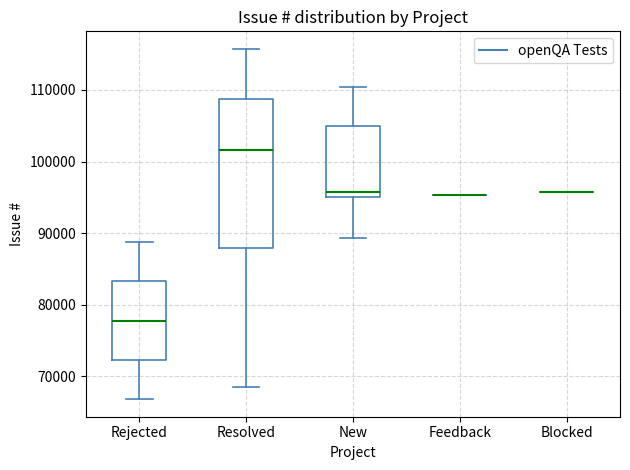

Reading left to right, transcribe this box plot: for each box, give where its median line is, the range the box spans, and where its two whiskers end, as read against the y-axis. The values are not printed on the chart, so give them approximately, as read against the axis.

Rejected: median 78000, box 72000 to 83000, whiskers 67000 to 89000
Resolved: median 102000, box 88000 to 109000, whiskers 68000 to 116000
New: median 96000, box 95000 to 105000, whiskers 89000 to 110000
Feedback: box collapsed to a line at 95000, whiskers 95000 to 95000
Blocked: box collapsed to a line at 96000, whiskers 96000 to 96000